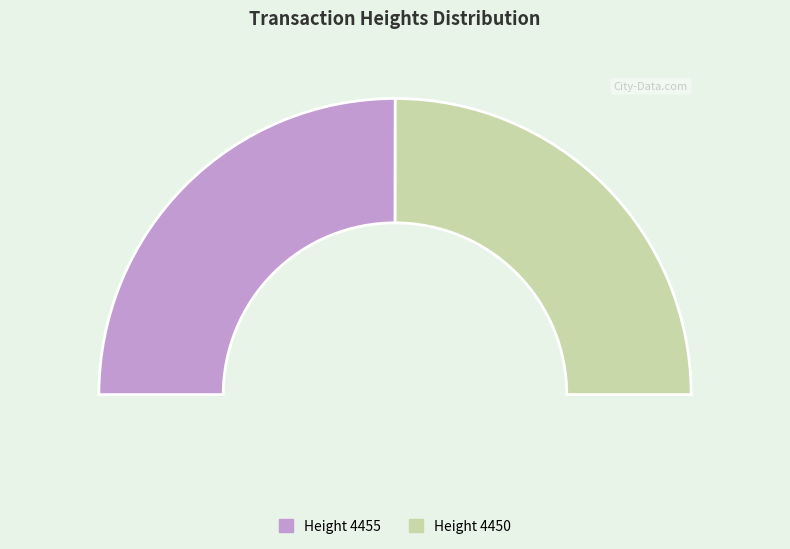

True or false: 4455 accounts for 50% of the total.

True